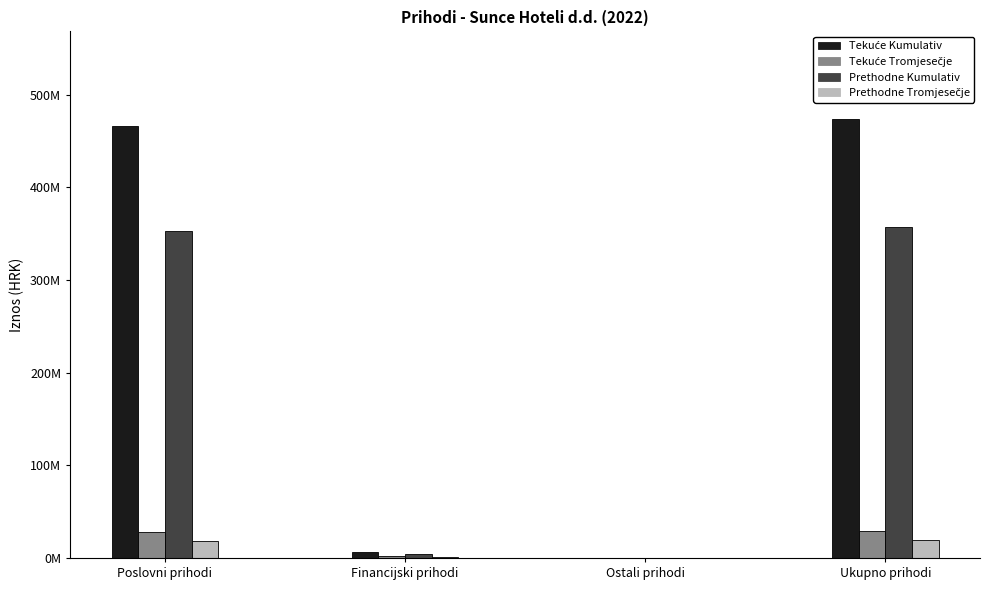

At which category is the sum across all series the highest?

Ukupno prihodi